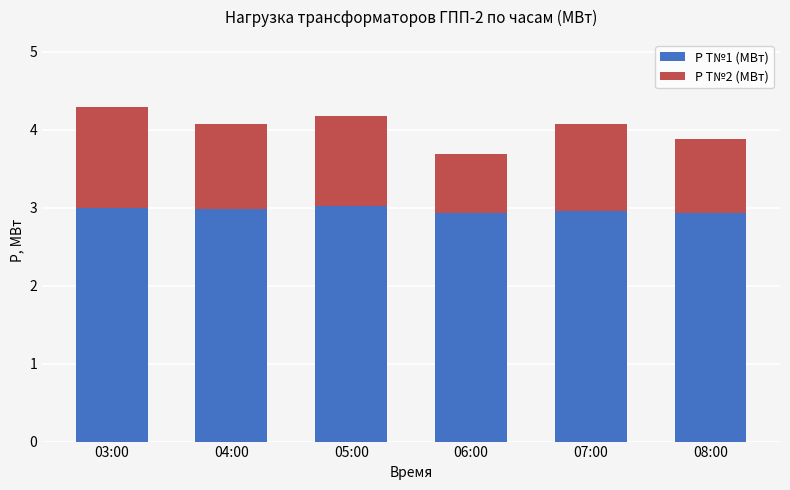

What is the highest value of the P Т№1 (МВт) series?

3.0